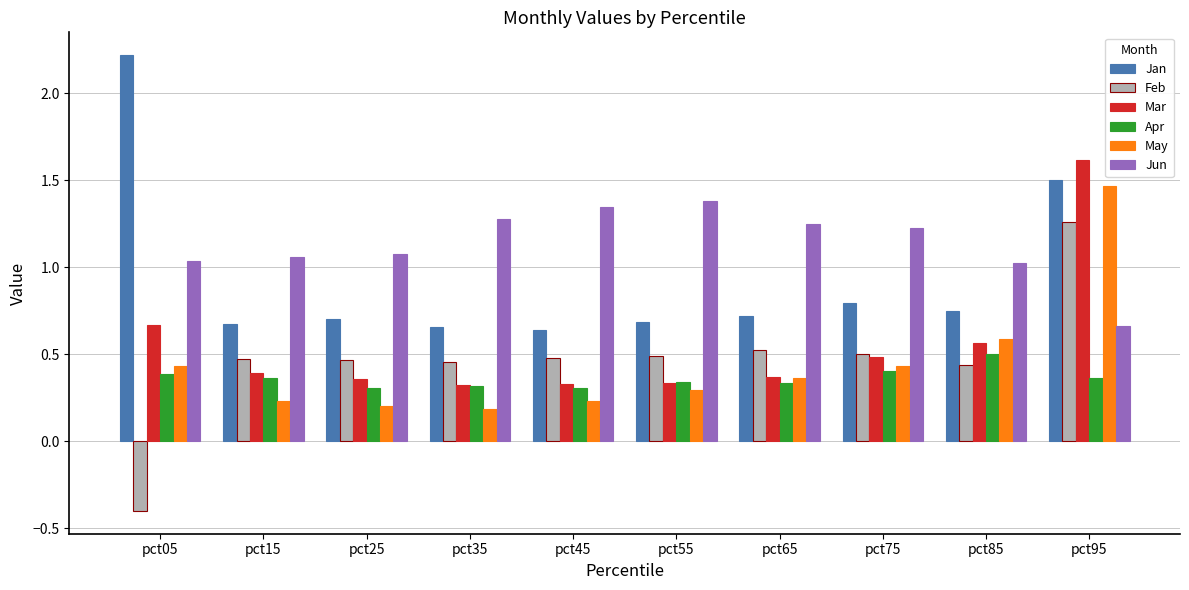

What is the difference between the highest and lowest values at pct05?

2.6